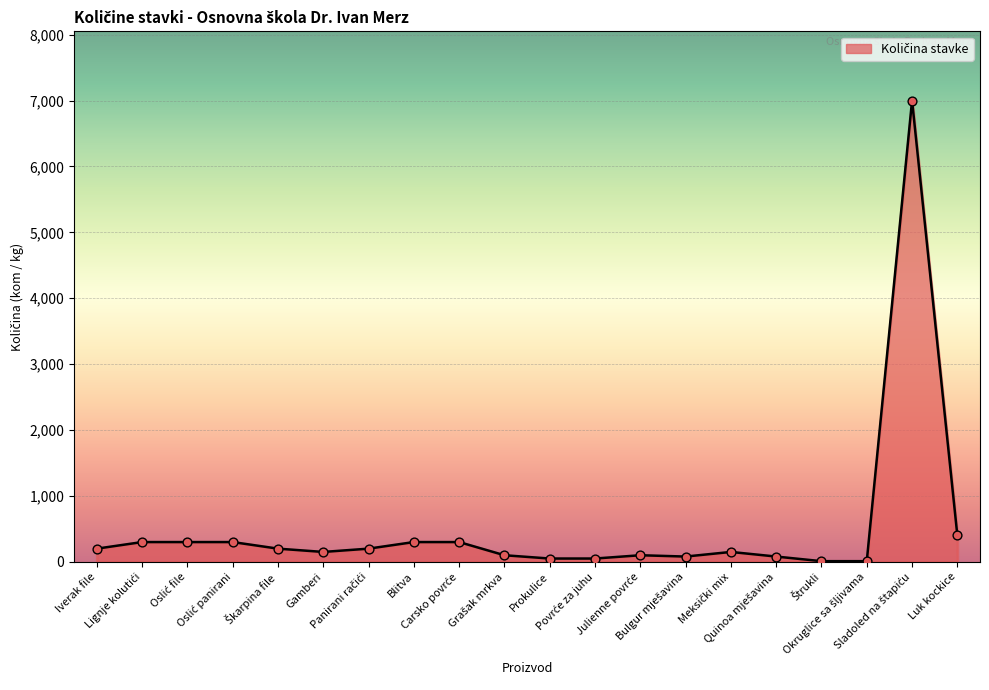

What is the greatest value displayed?

7000